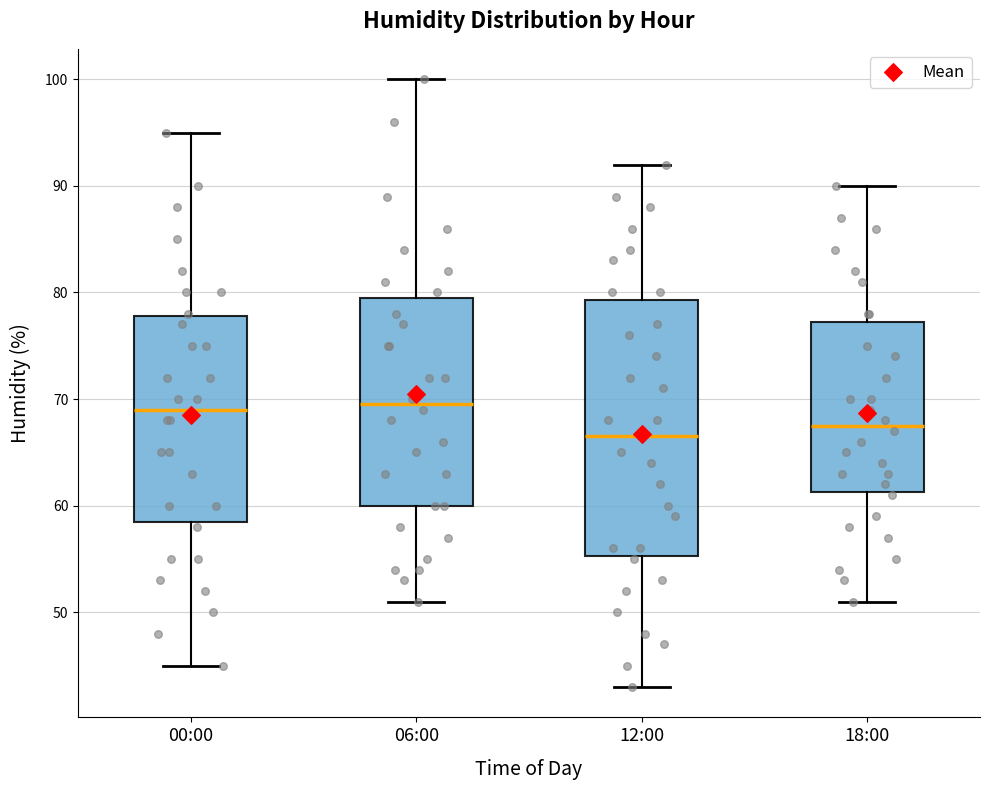

Reading left to right, transcribe this box plot: for each box, give where its median line is, the range the box spans, and where its two whiskers end, as read against the y-axis. The values are not printed on the chart, so give them approximately, as read against the axis.

00:00: median 69, box 59 to 78, whiskers 45 to 95
06:00: median 70, box 60 to 80, whiskers 51 to 100
12:00: median 67, box 55 to 79, whiskers 43 to 92
18:00: median 68, box 61 to 77, whiskers 51 to 90